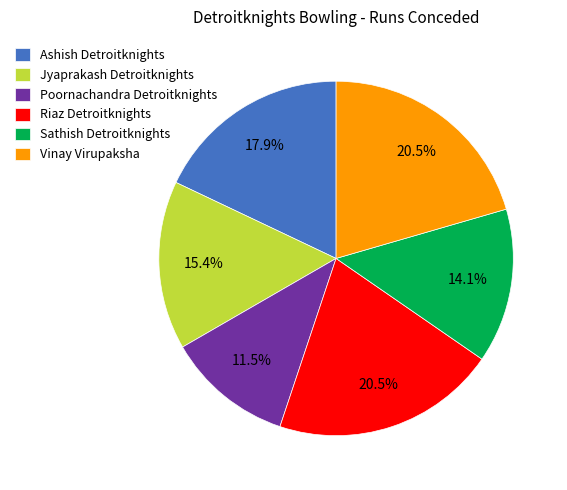

To the nearest percent, what is the difference between the Poornachandra Detroitknights and Ashish Detroitknights slice percentages?

6%